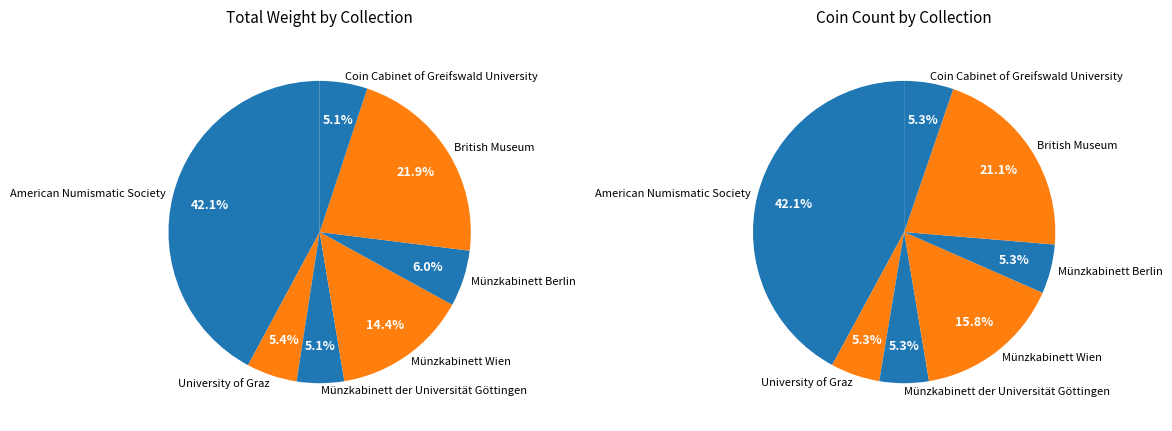

How many slices are in this pie chart?

7